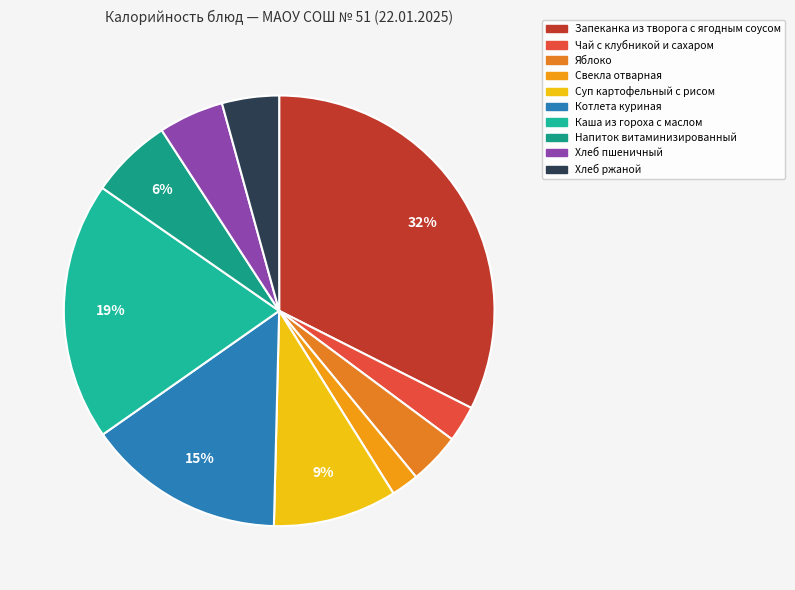

How many segments does this pie chart have?

10